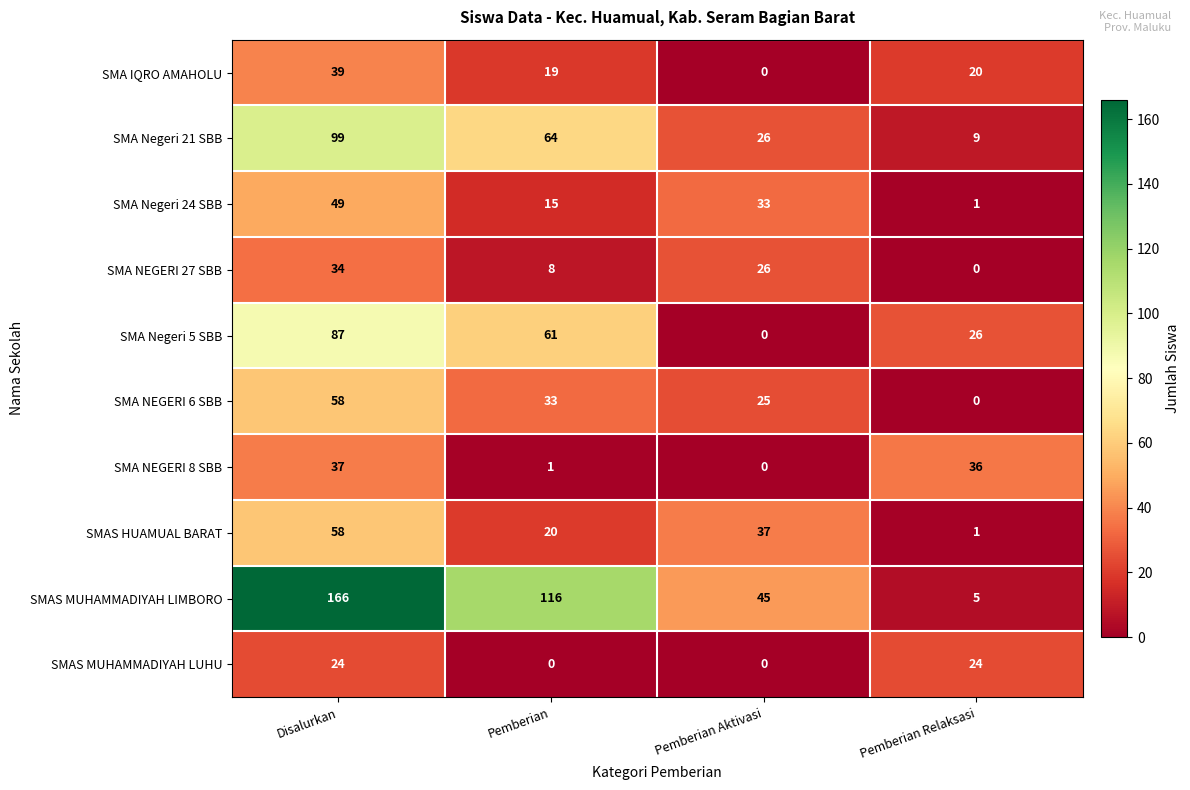

What is the difference between the SMA NEGERI 8 SBB values at Disalurkan and Pemberian Aktivasi?

37